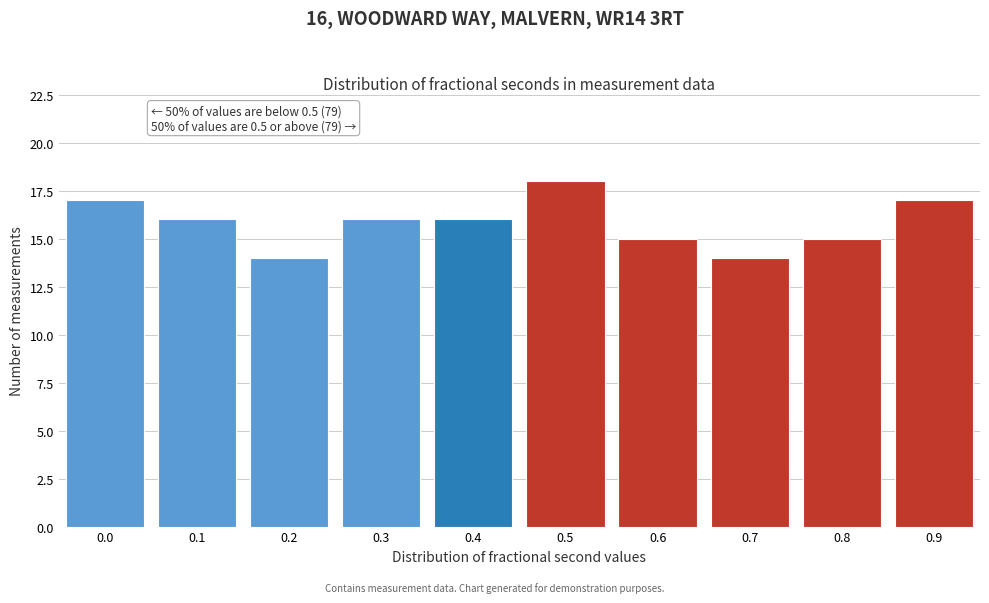

Reading right to left, extract all data points from this chart.

0.9=17	0.8=15	0.7=14	0.6=15	0.5=18	0.4=16	0.3=16	0.2=14	0.1=16	0.0=17